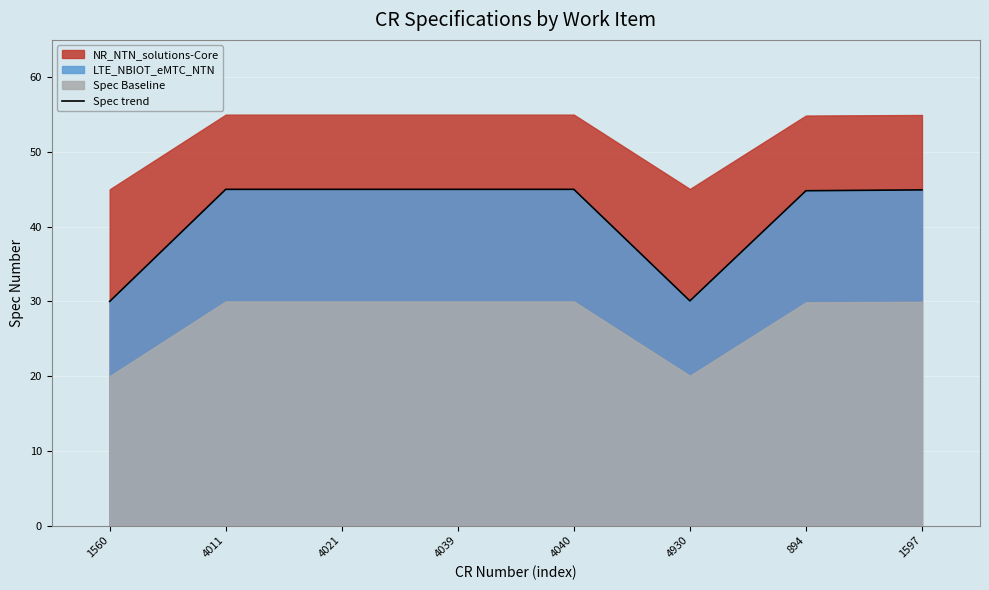

Reading right to left, transcribe all the data shown in this chart.

44.9	44.8	30.1	45.0	45.0	45.0	45.0	30.0